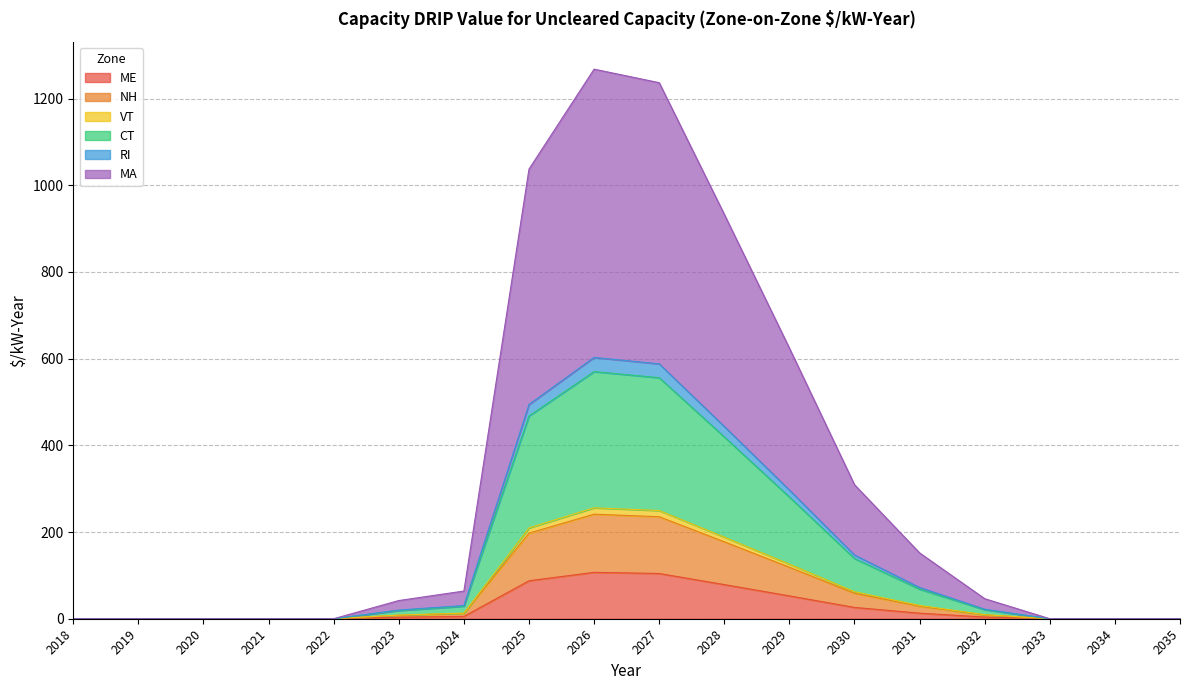

True or false: CT and ME cross at least once.

False